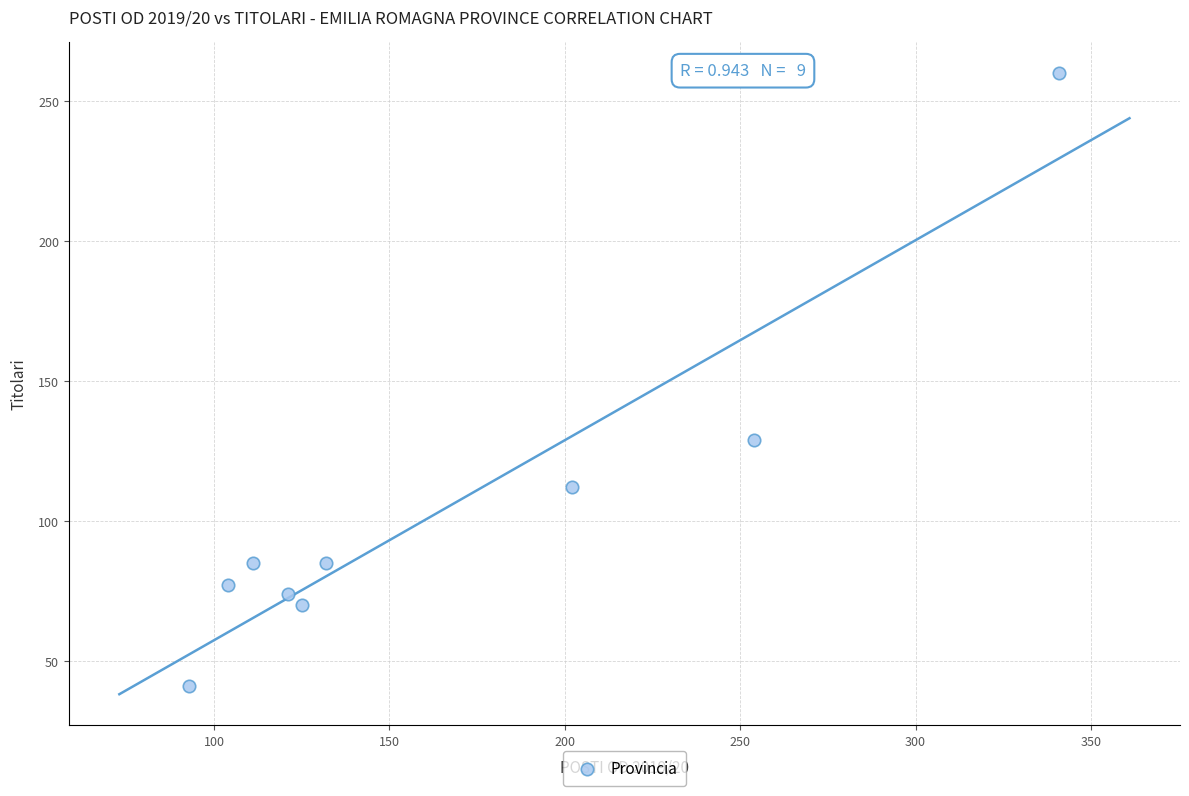

What Y value in the scatter plot is closest to 150?

129